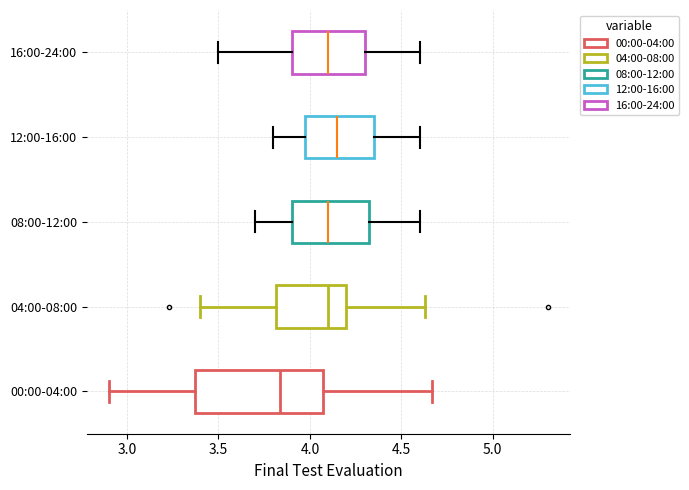

Reading bottom to top, read every box against the x-axis: the position of its median line, the range the box covers, and the ends of its whiskers. The values are not printed on the chart, so give them approximately, as read against the axis.

00:00-04:00: median 3.85, box 3.35 to 4.05, whiskers 2.90 to 4.65
04:00-08:00: median 4.10, box 3.80 to 4.20, whiskers 3.40 to 4.65
08:00-12:00: median 4.10, box 3.90 to 4.35, whiskers 3.70 to 4.60
12:00-16:00: median 4.15, box 4.00 to 4.35, whiskers 3.80 to 4.60
16:00-24:00: median 4.10, box 3.90 to 4.30, whiskers 3.50 to 4.60